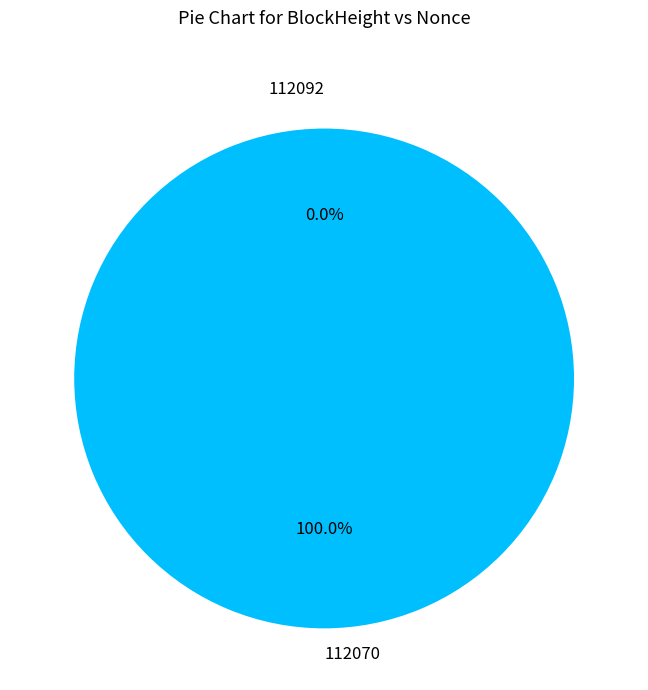

Rank the categories by value from lowest to highest.

112092, 112070